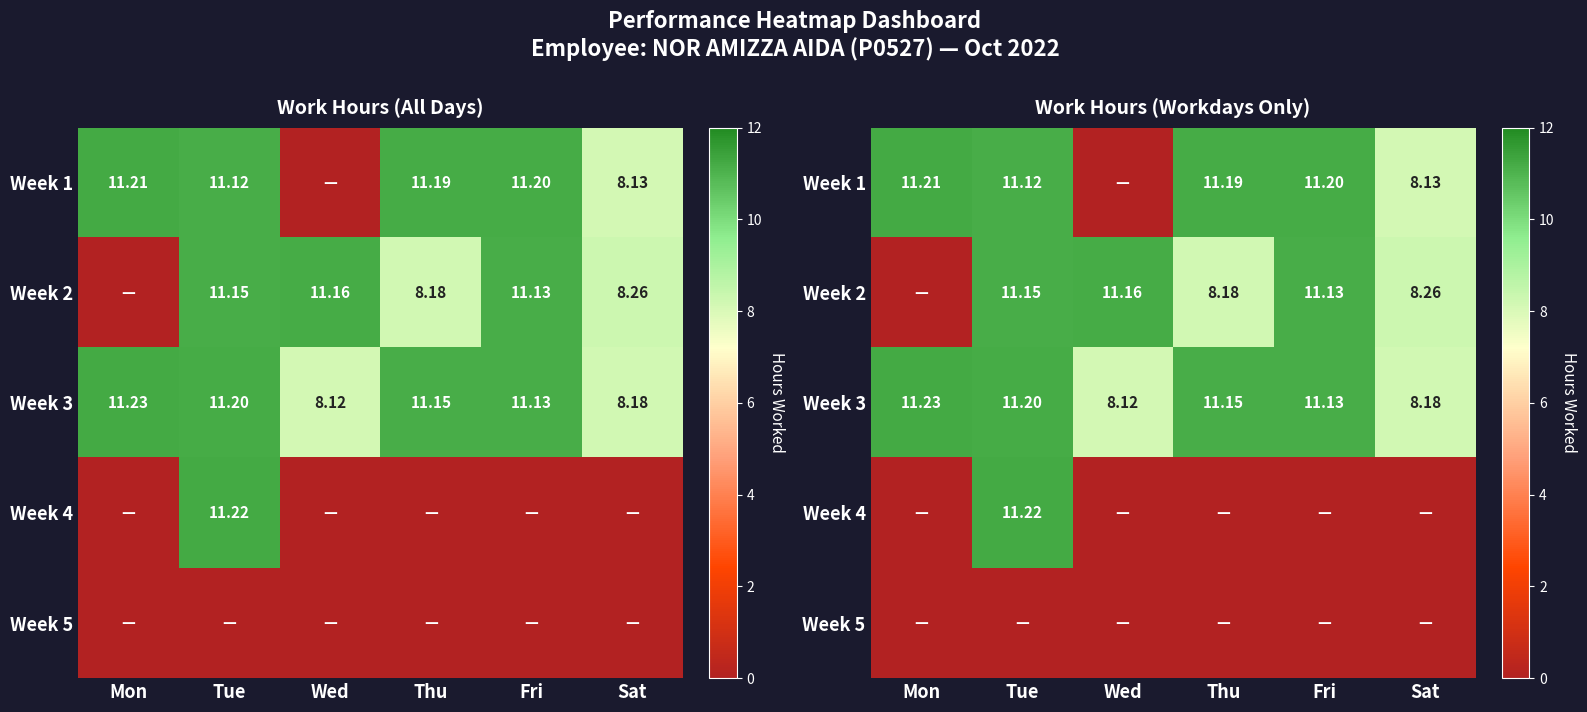

List the series in order of their peak value, highest first.

Week 3, Week 4, Week 1, Week 2, Week 5